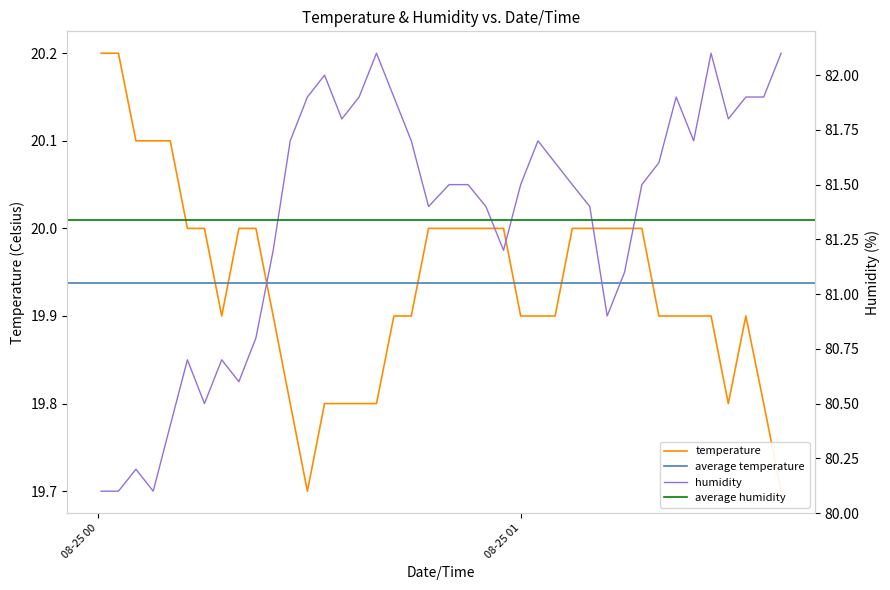

True or false: humidity and temperature intersect in this chart.

False